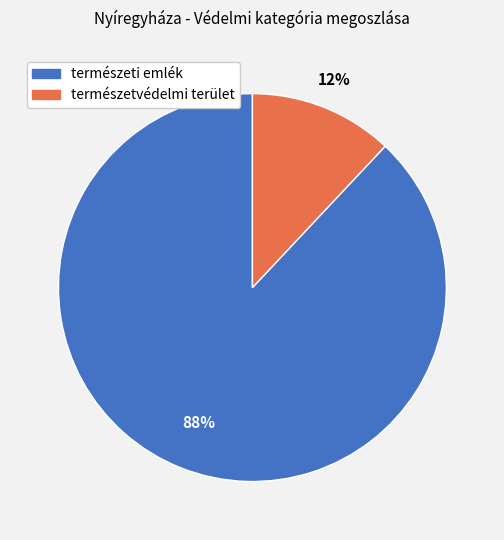

How many slices are in this pie chart?

2